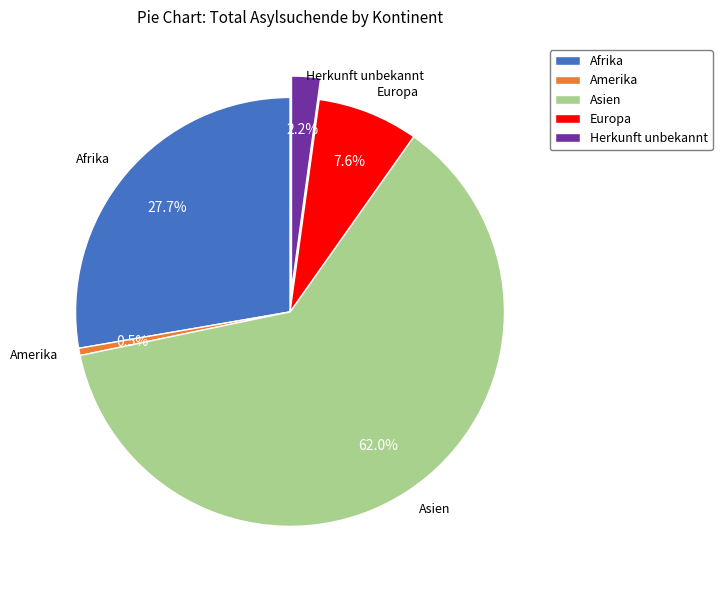

Which category has the biggest portion of the pie?

Asien